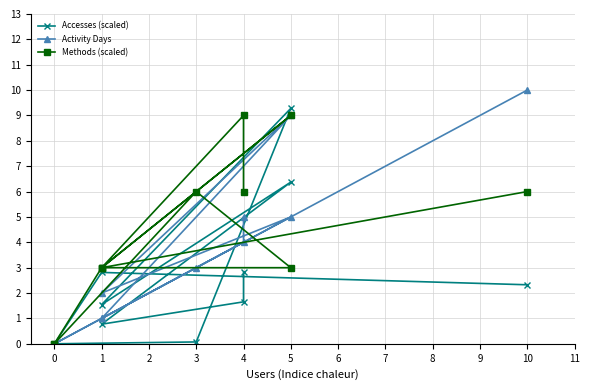

How many interior local peaks does the Accesses (scaled) series have?

3